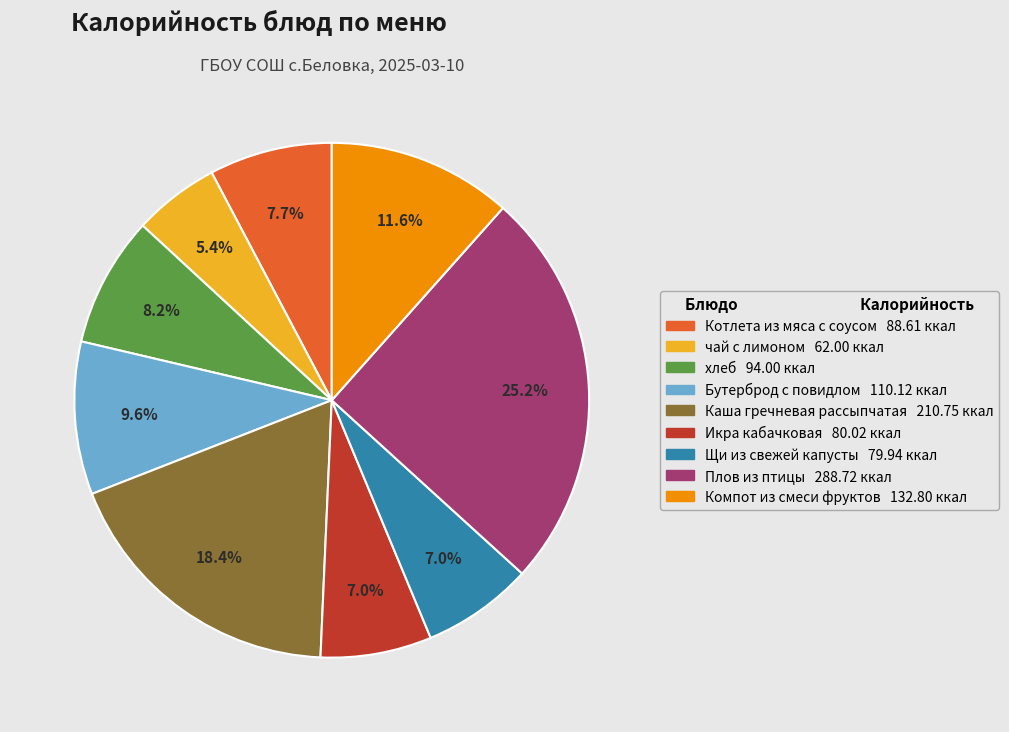

What is the total percentage of чай с лимоном and Икра кабачковая?

12.4%